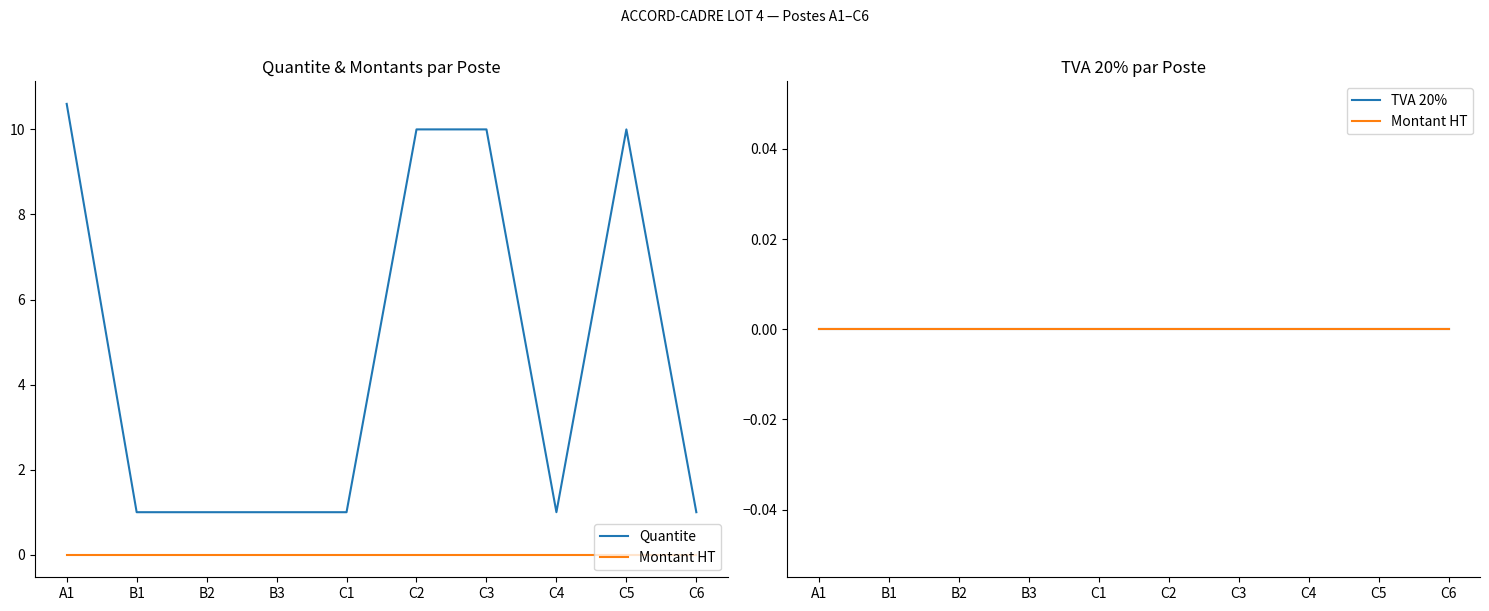

How many distinct data groups are displayed?

3